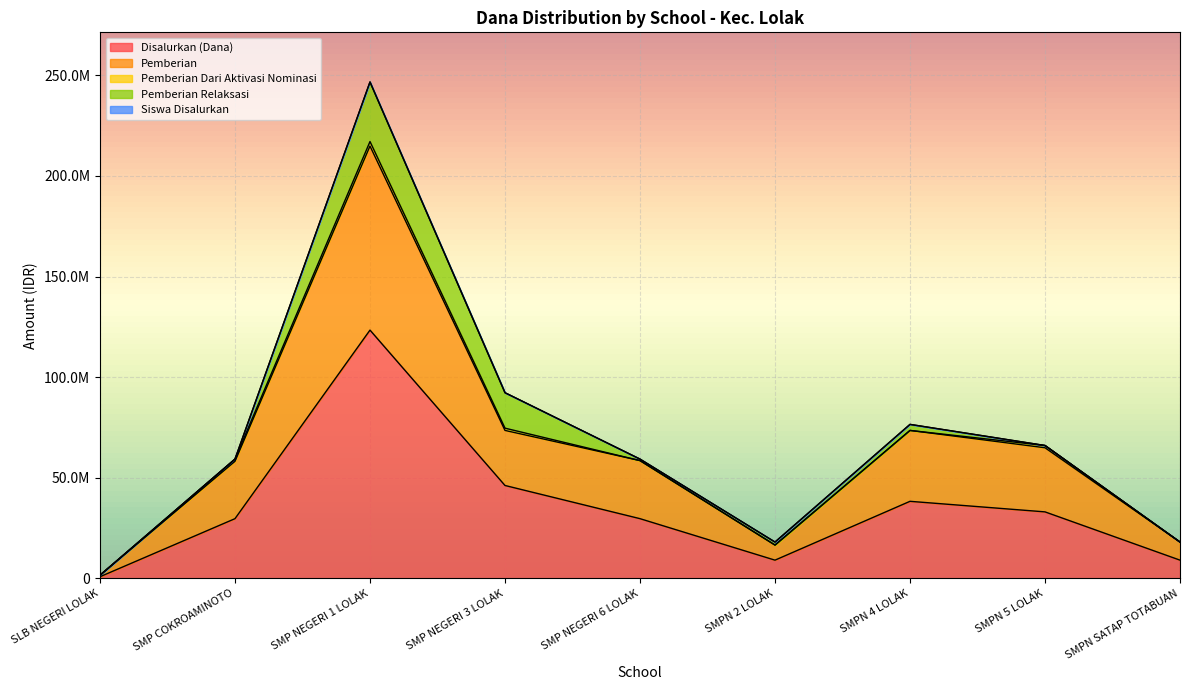

True or false: Pemberian and Disalurkan (Dana) intersect in this chart.

False